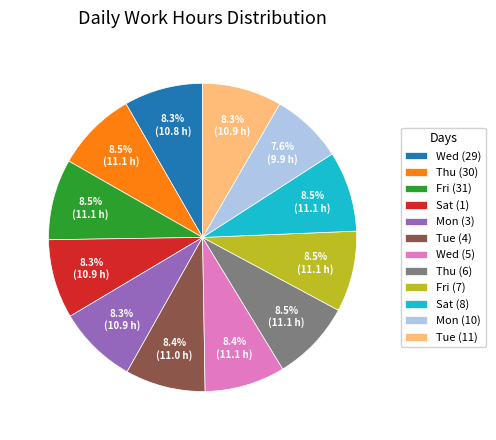

Which category has the smallest portion of the pie?

Mon (10)